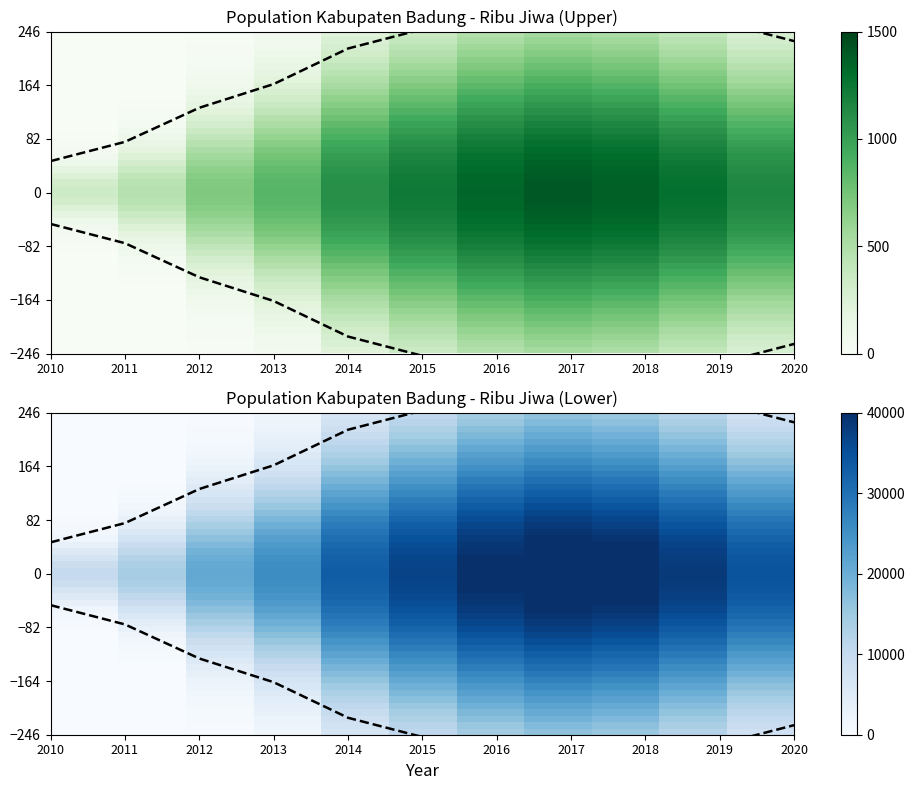

Count the number of data series in this chart.

1